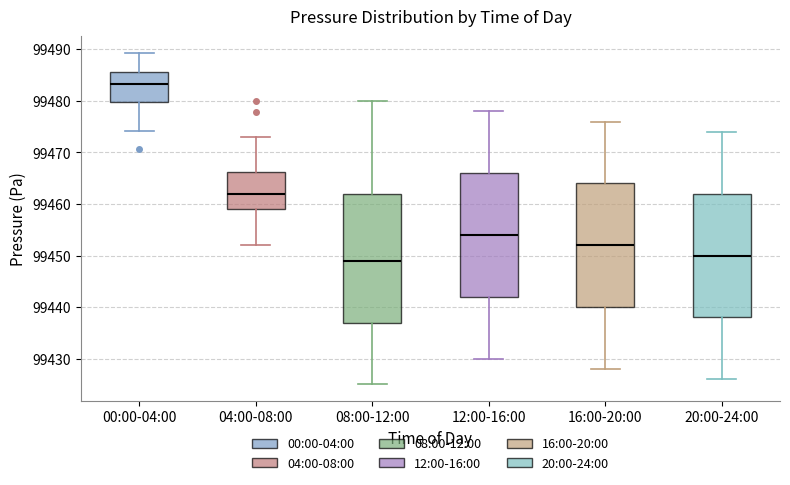

Comparing the boxes themselves (not the whiskers), which one is the tallest?

08:00-12:00